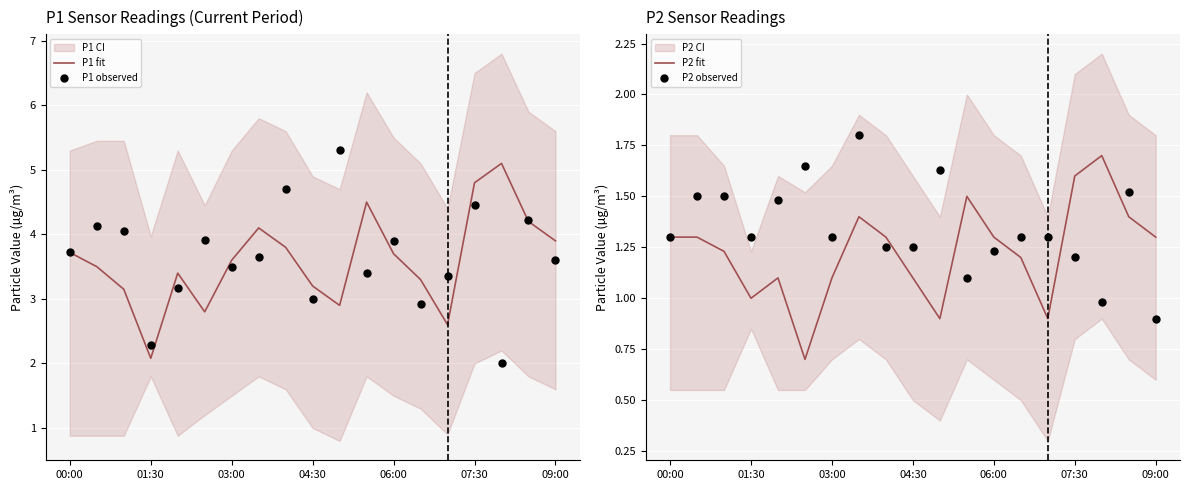

At how many categories does at least one series exceed 3?

18